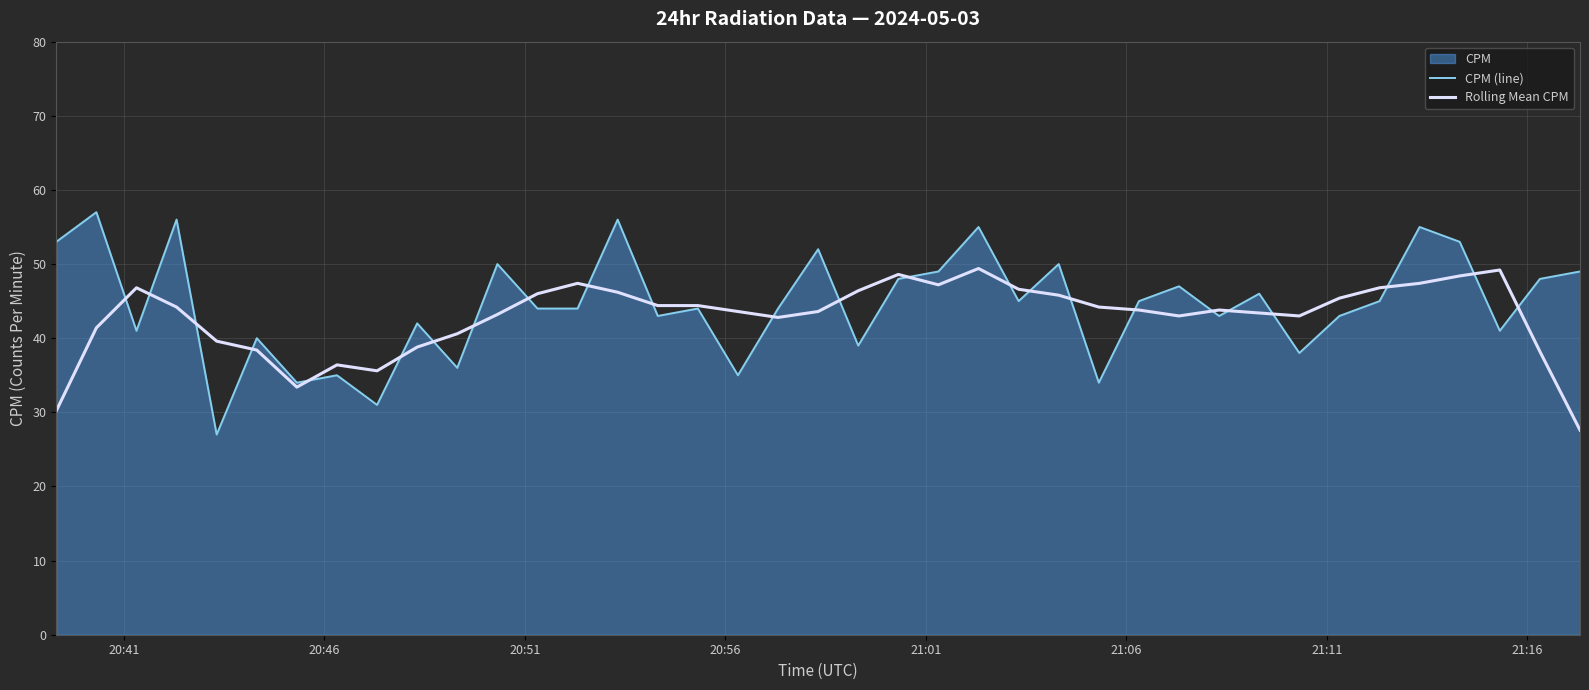

What is the value of the CPM (line) point at the 14th from the left?

44.0